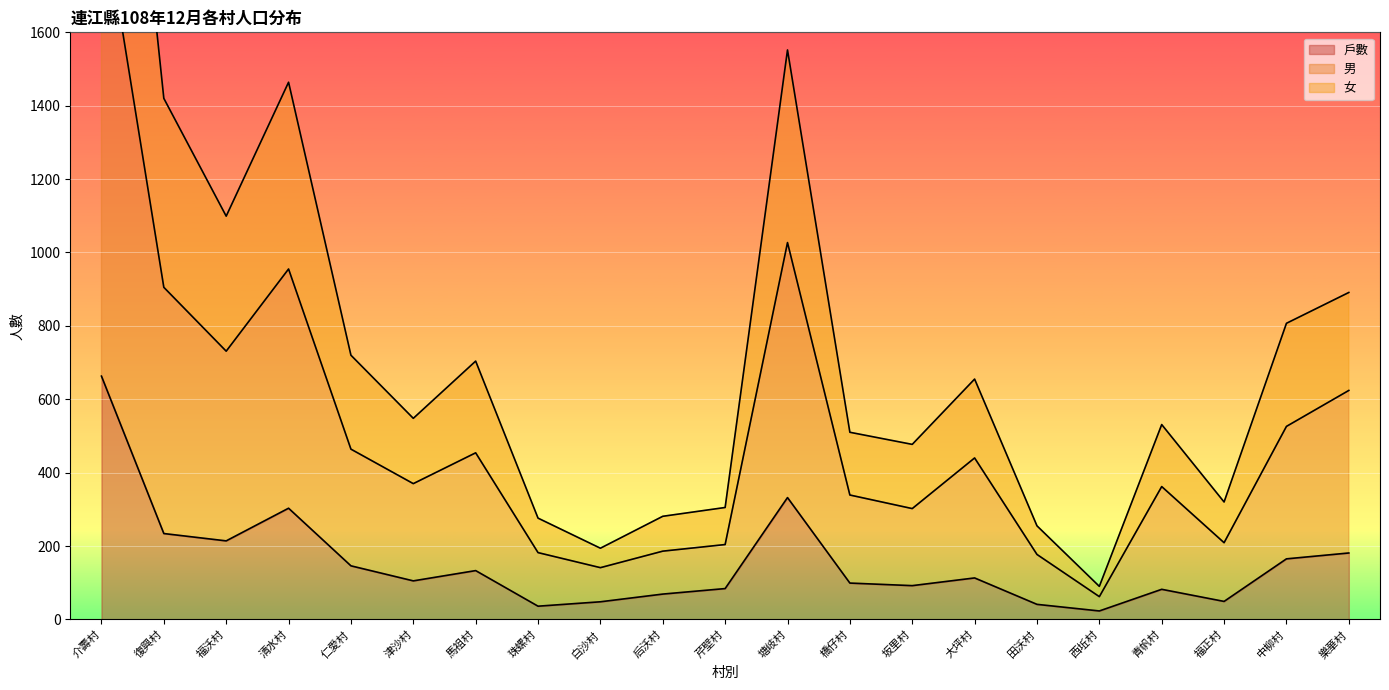

What is the difference between the 男 values at 田沃村 and 西坵村?

115